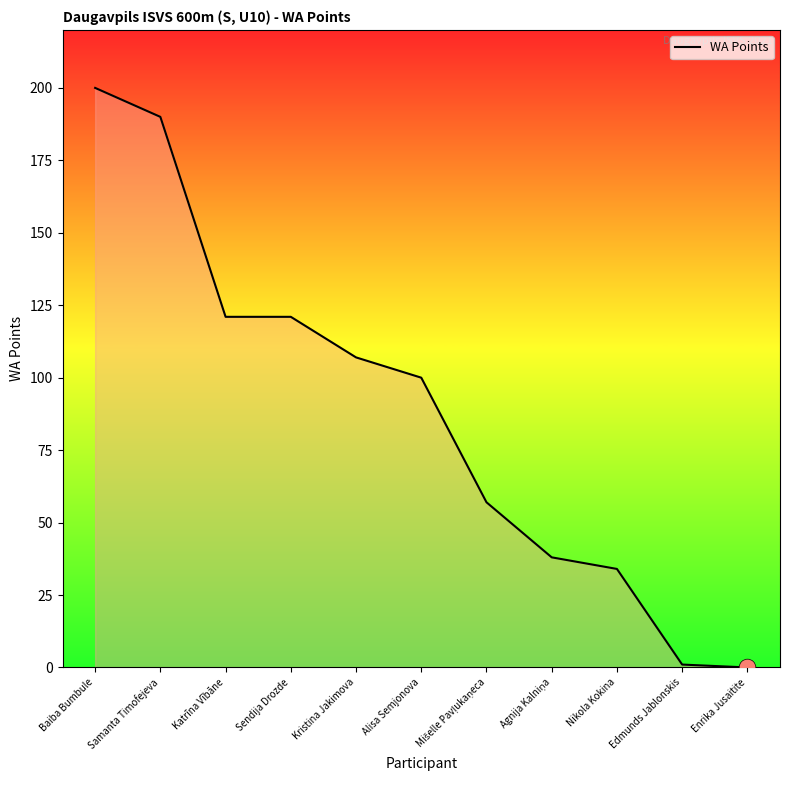

How many lines are shown in the chart?

1